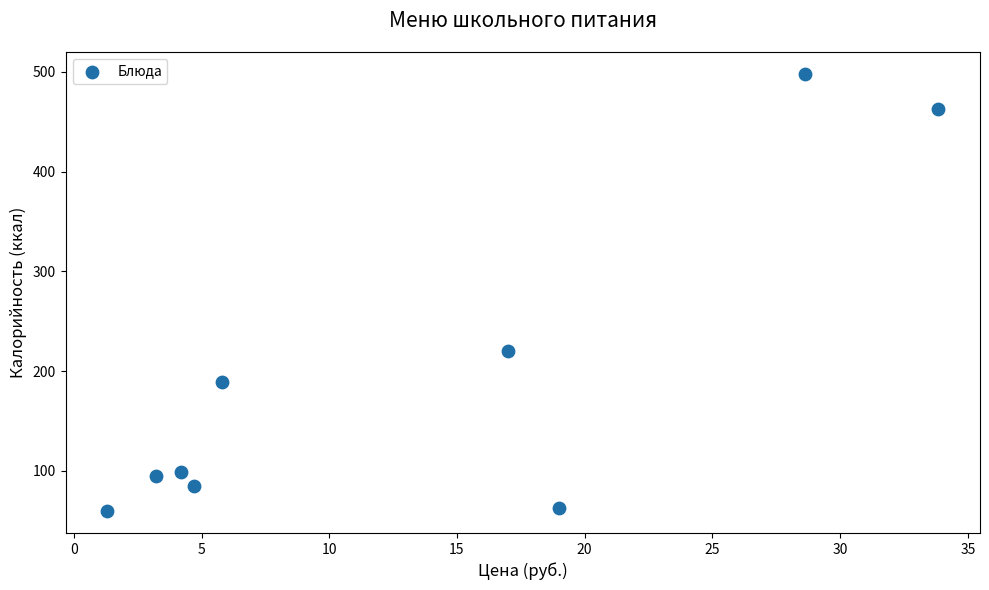

What is the average Y value?

196.7